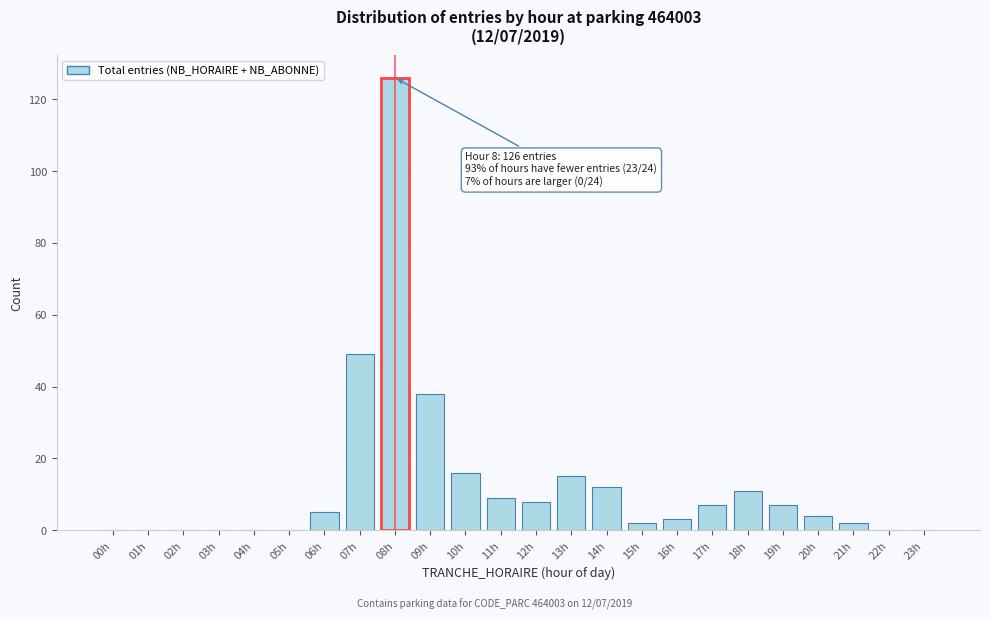

Reading left to right, what are all the values shown in this chart?

00h=0	01h=0	02h=0	03h=0	04h=0	05h=0	06h=5	07h=49	08h=126	09h=38	10h=16	11h=9	12h=8	13h=15	14h=12	15h=2	16h=3	17h=7	18h=11	19h=7	20h=4	21h=2	22h=0	23h=0